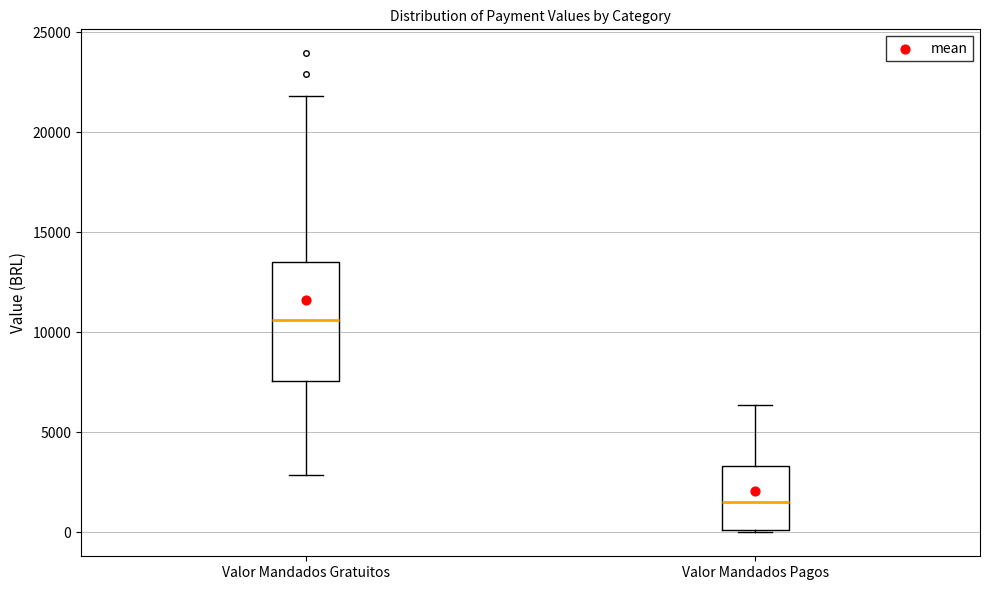

Where does the median line of the box for Valor Mandados Gratuitos sit on the y-axis? The values are not printed on the chart, so give them approximately, as read against the axis.

10500